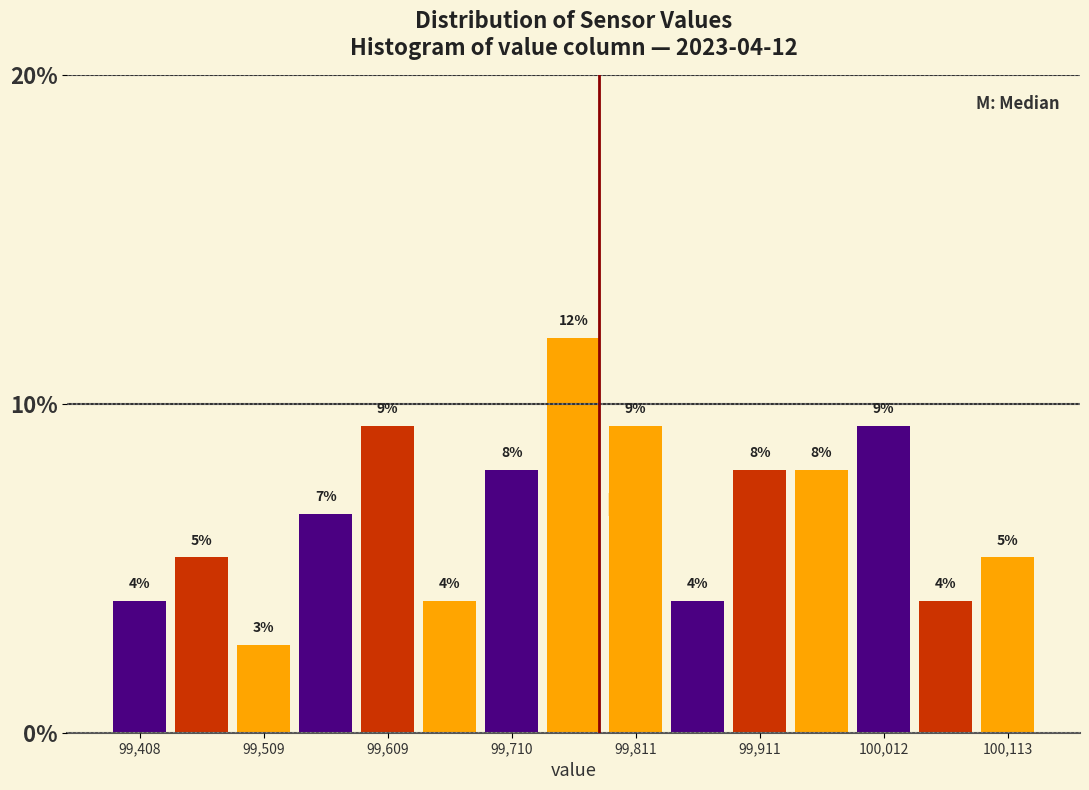

Around what value on the x-axis is the tallest bar? Give the approximate position of its centre, as read against the axis.

99760